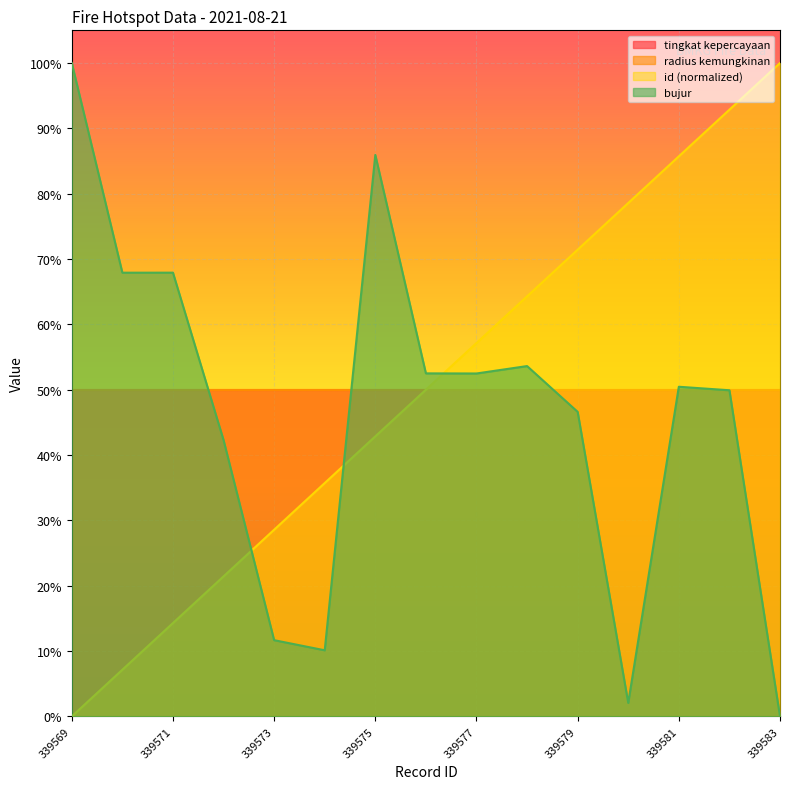

What is the average value of the bujur series?

0.5